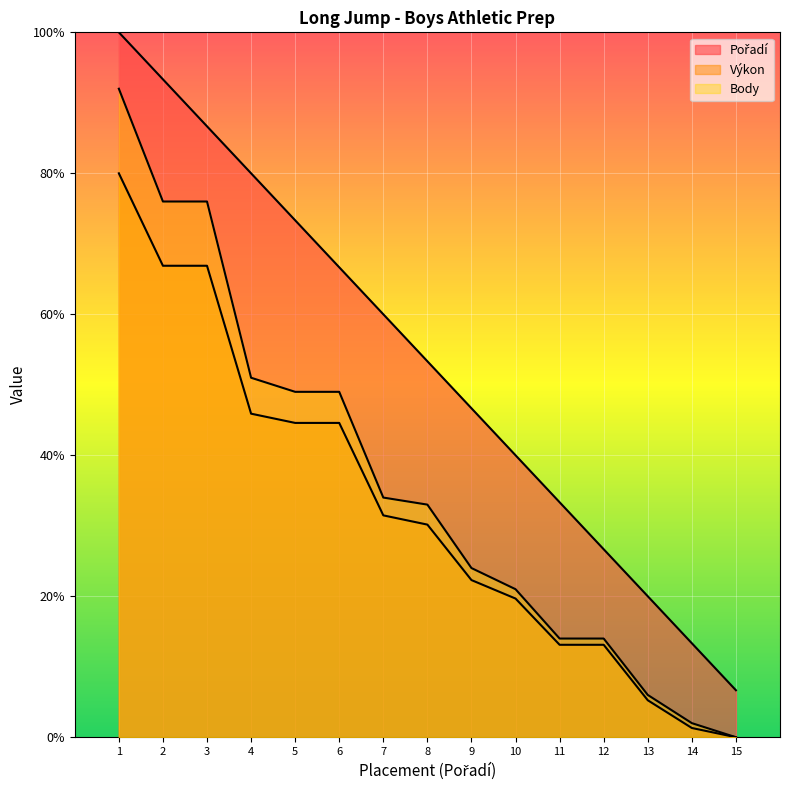

What are all the series names shown in the legend?

Pořadí, Výkon, Body